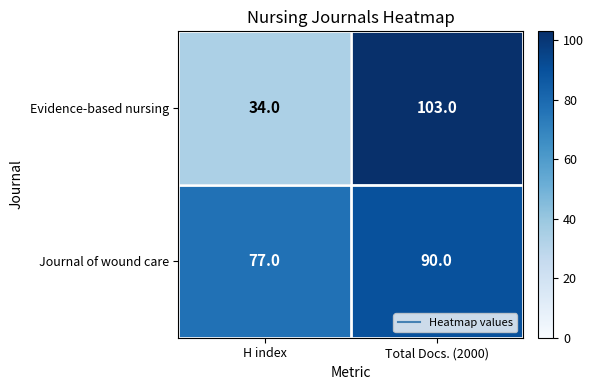

How many values in the Evidence-based nursing series are below 103?

1